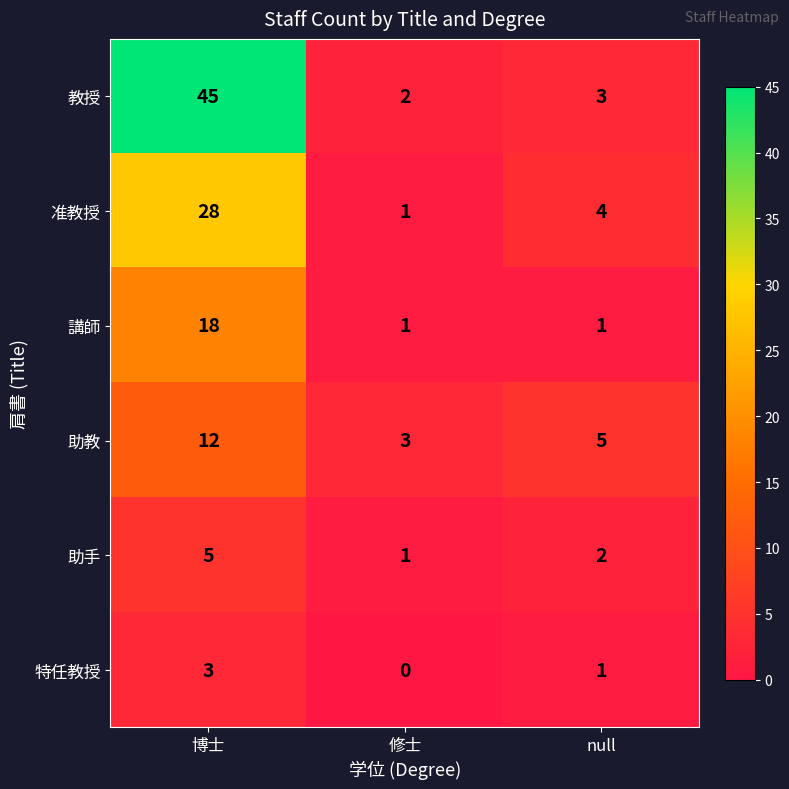

What is the difference between the maximum and minimum values in the 准教授 series?

27